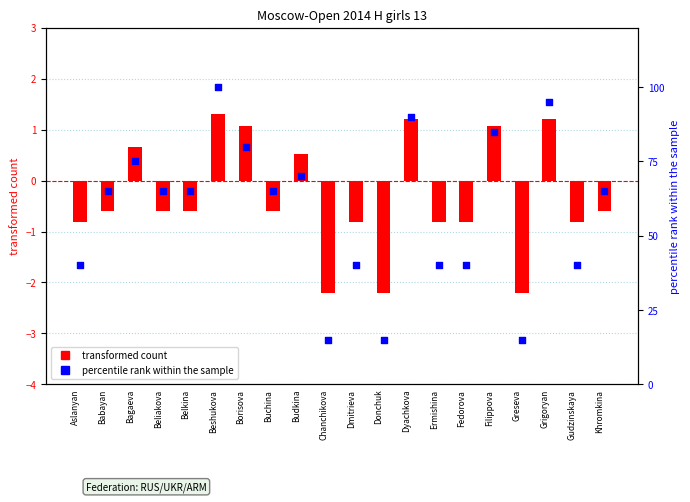

Which series contains the lowest Y value?

transformed count